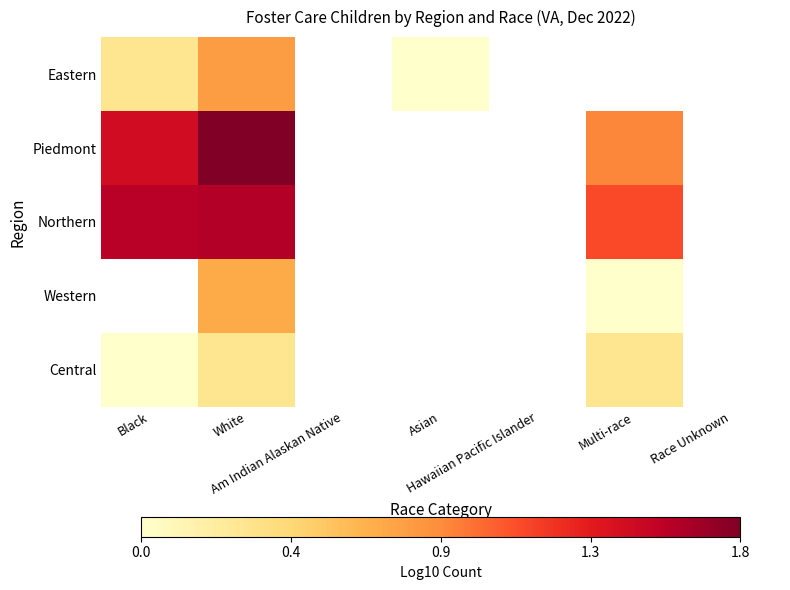

Which has a higher value, Hawaiian Pacific Islander or Multi-race?

Multi-race